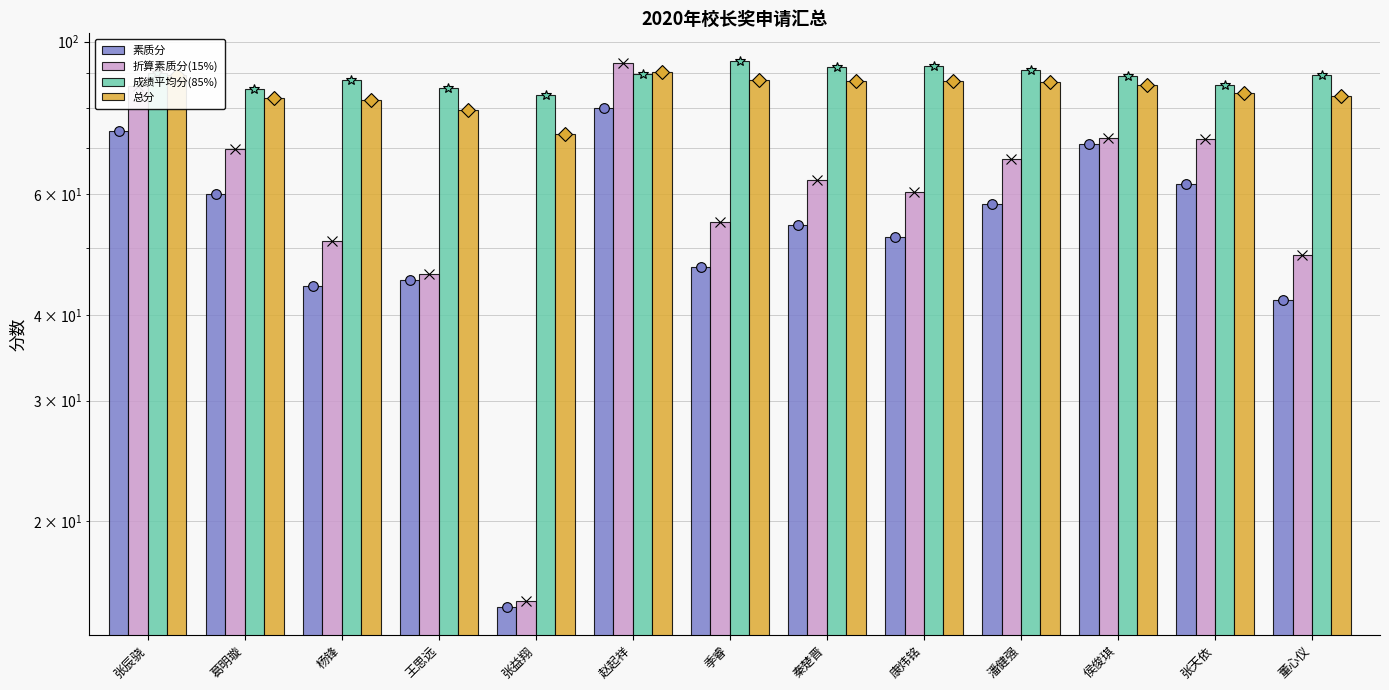

Rank the categories by 素质分 value from lowest to highest.

张益翔, 董心仪, 杨锋, 王思远, 季睿, 康炜铭, 秦楚晋, 潘健强, 葛明璇, 张天依, 侯俊琪, 张辰骁, 赵起祥